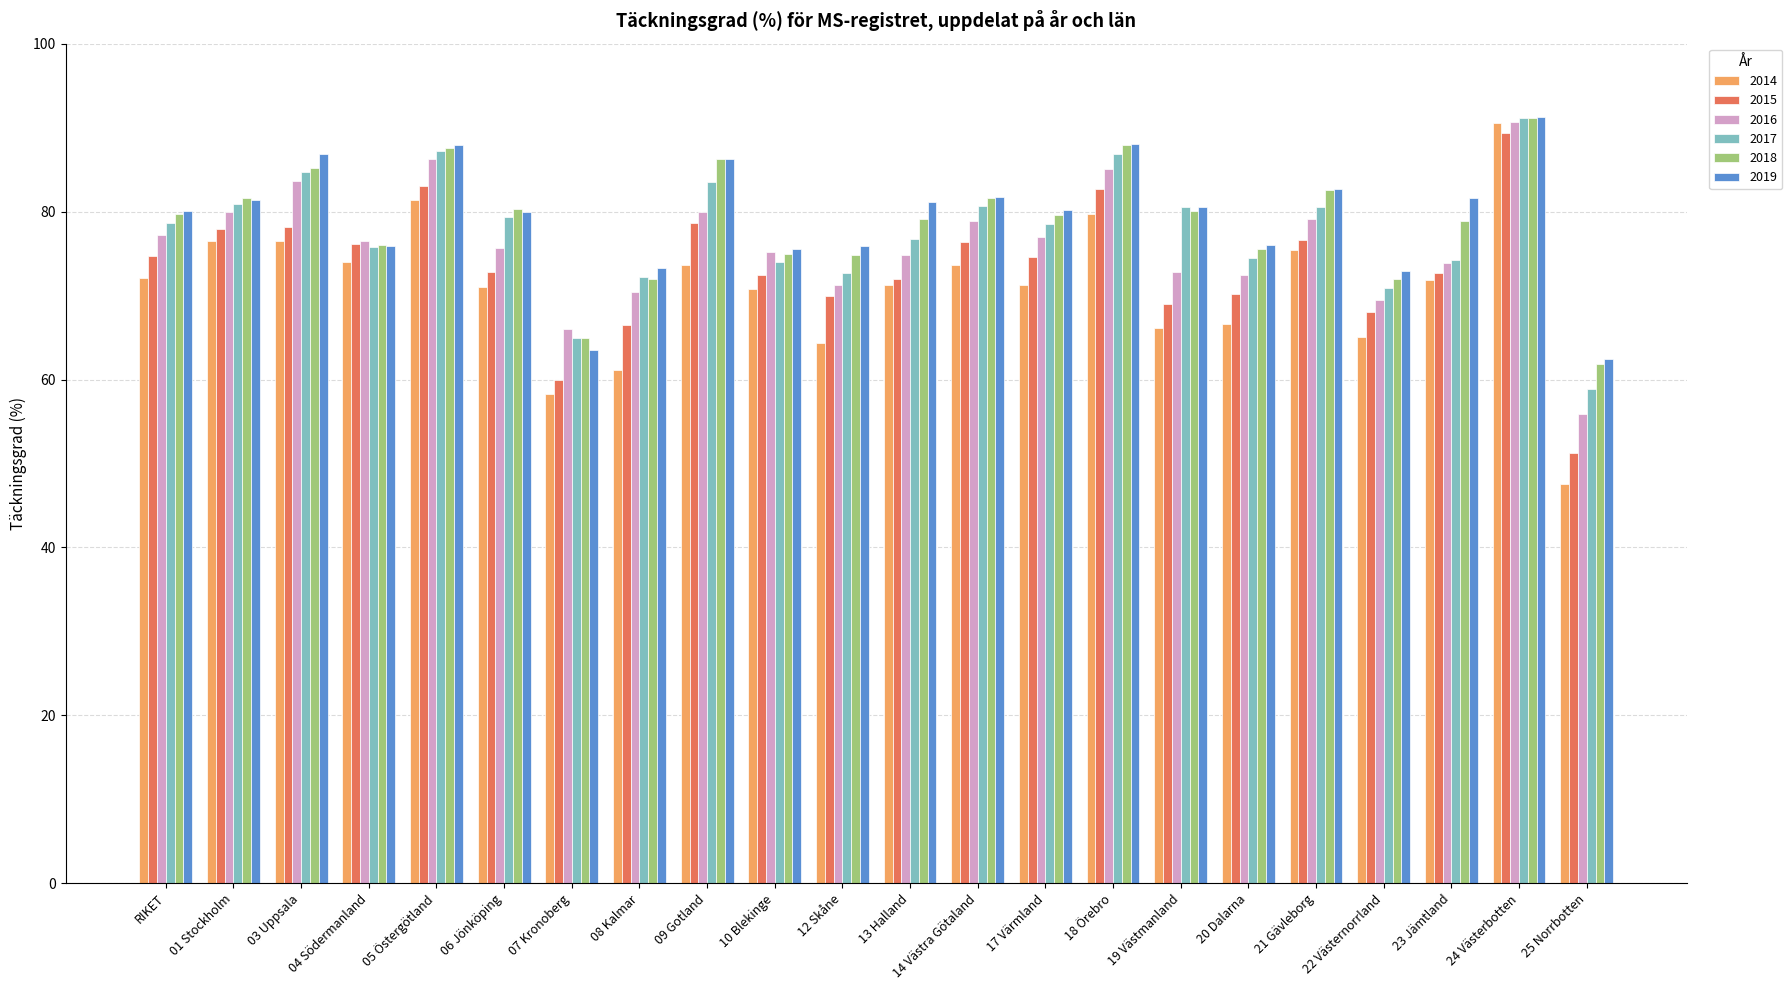

What is the average value of the 2015 series?

73.3